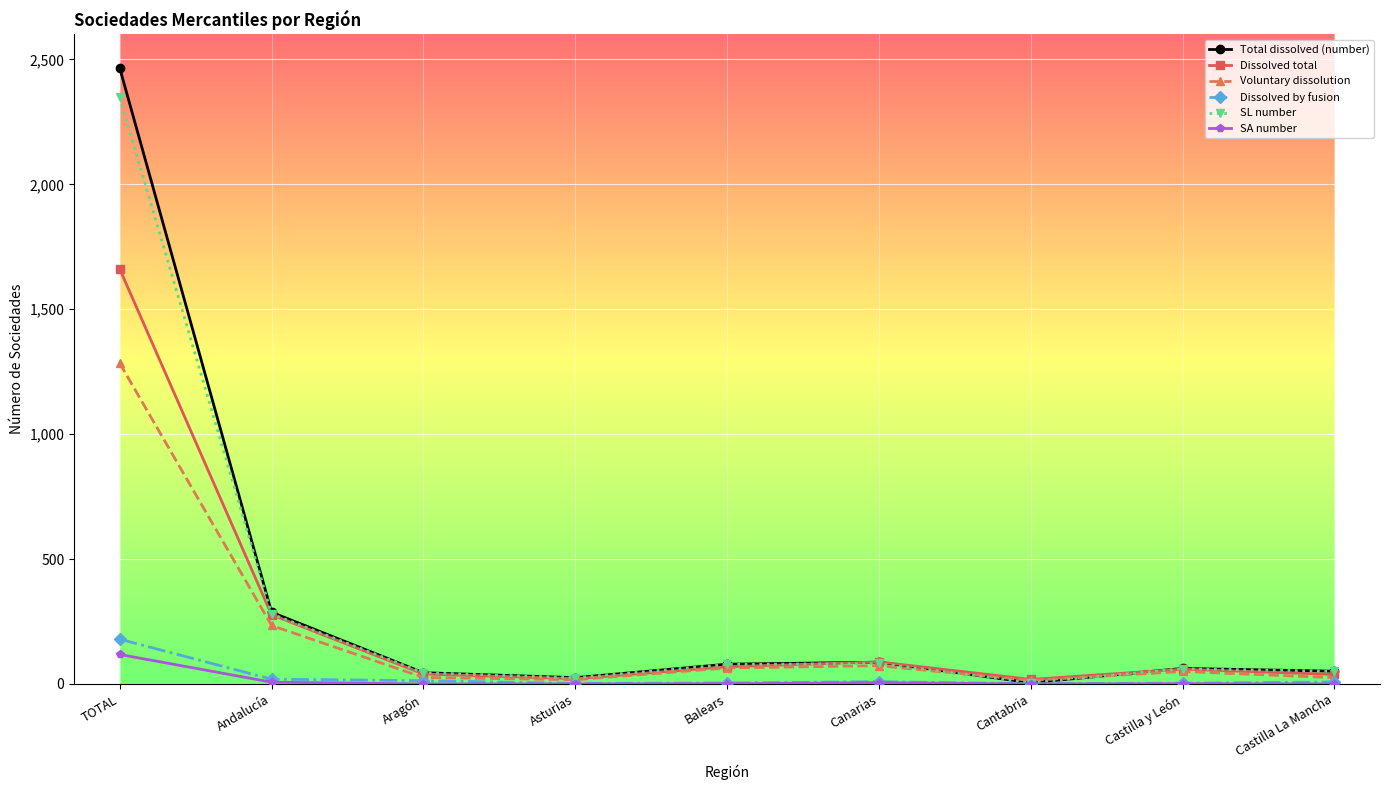

How many series are shown in this chart?

6